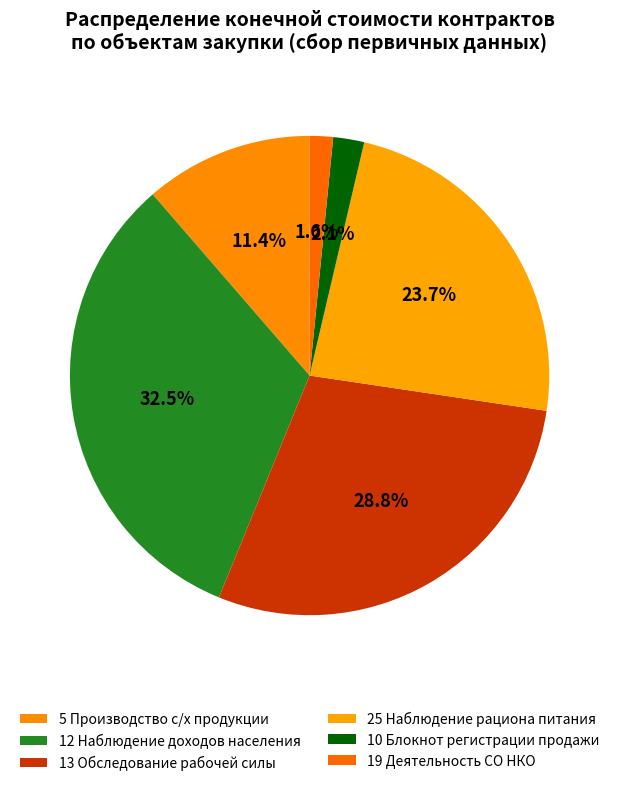

Count the number of slices in the pie.

6